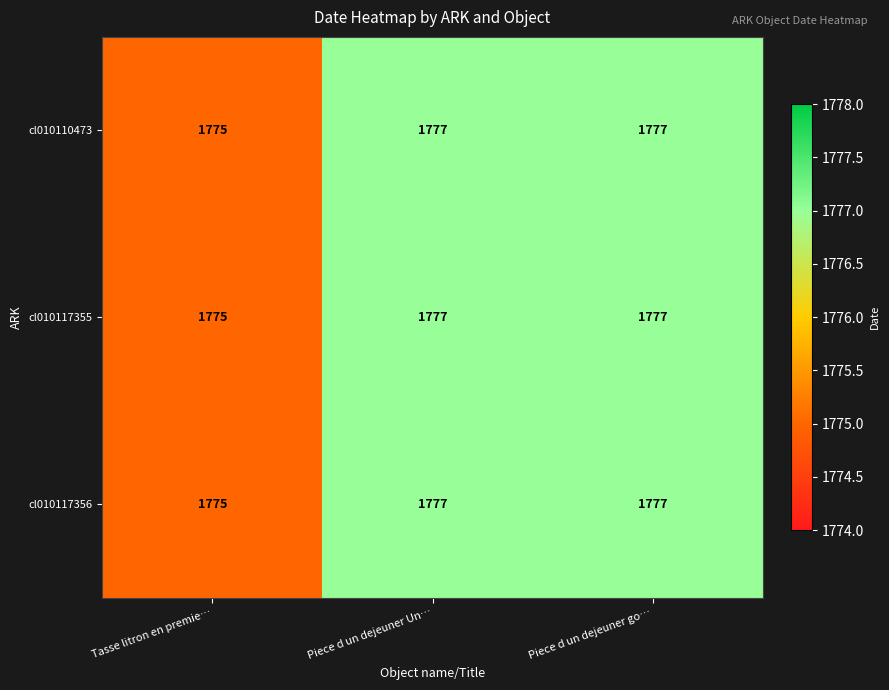

True or false: cl010117355 has a value of 1777 at Piece d un dejeuner go….

True